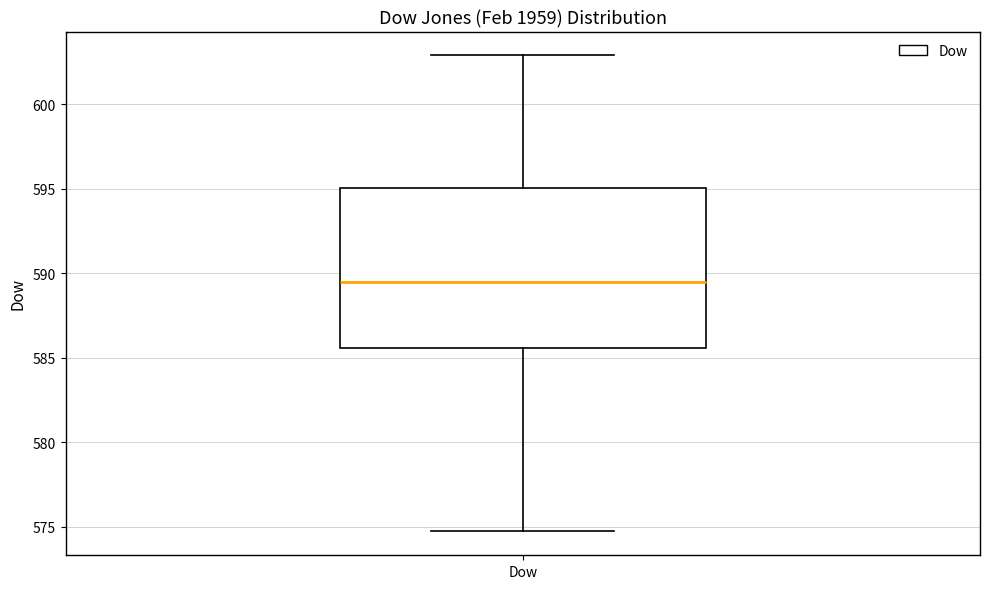

Where is the lower edge of the box for Dow on the y-axis? The values are not printed on the chart, so give them approximately, as read against the axis.

585.5